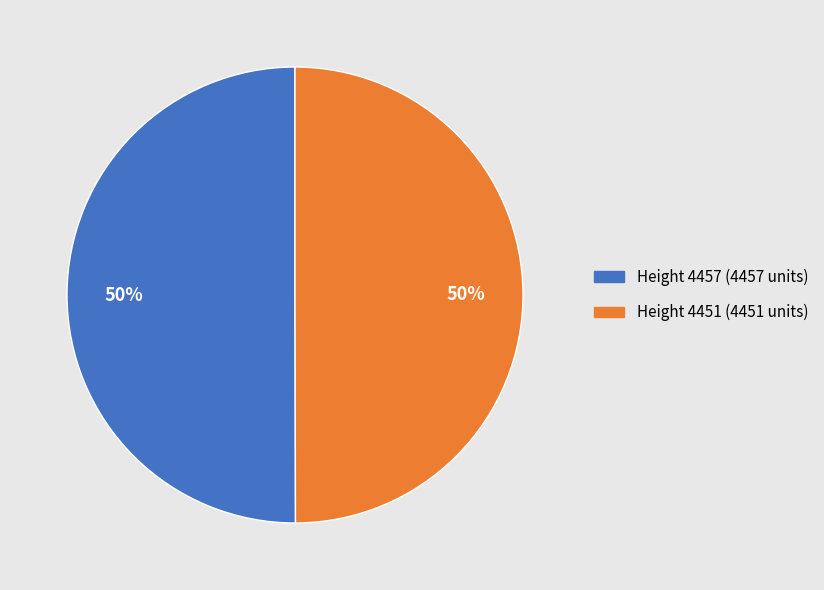

The Height 4457 slice represents 50% of the pie. True or false?

True